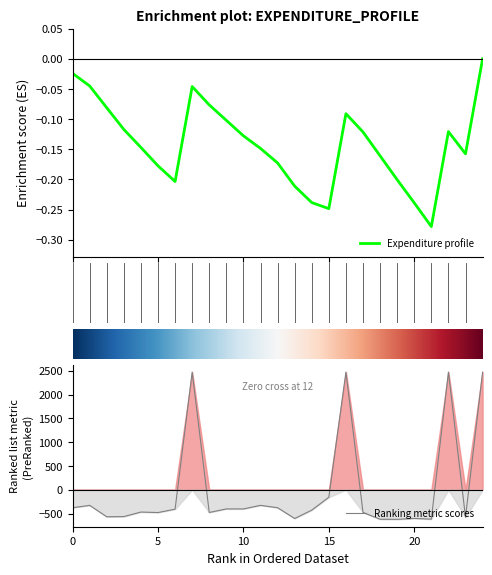

The Ranking metric scores series shows -226.2 at 0. True or false?

False